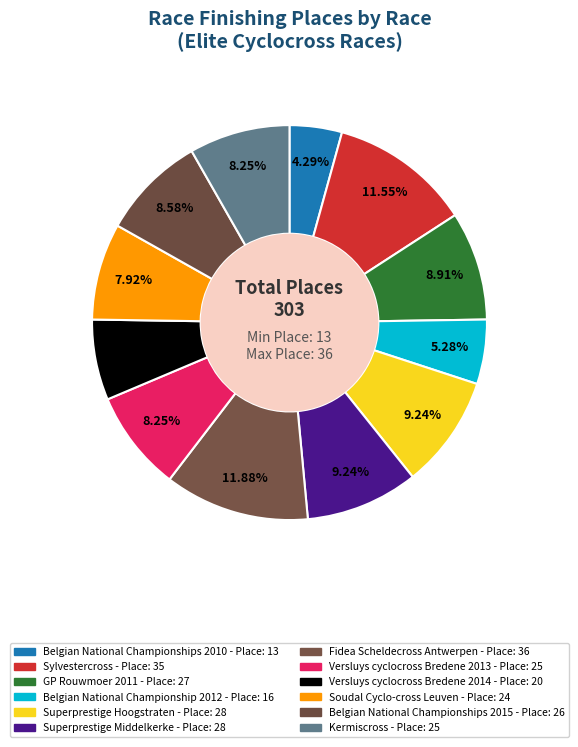

Count the number of slices in the pie.

12